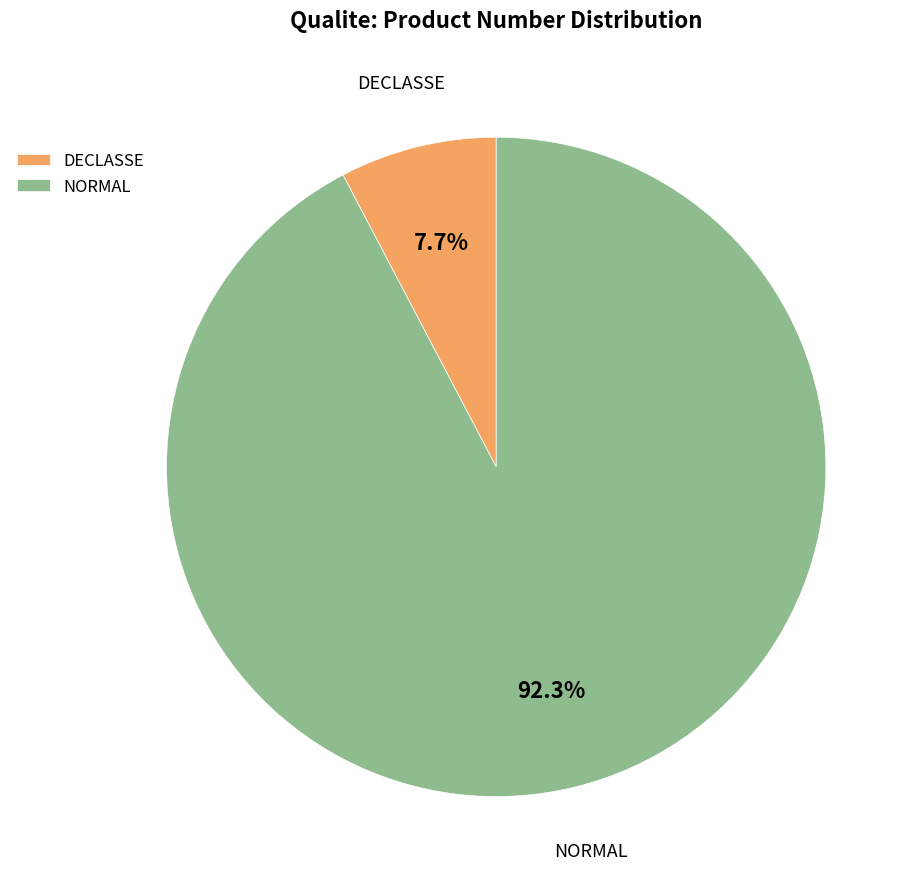

True or false: DECLASSE accounts for 1% of the total.

False